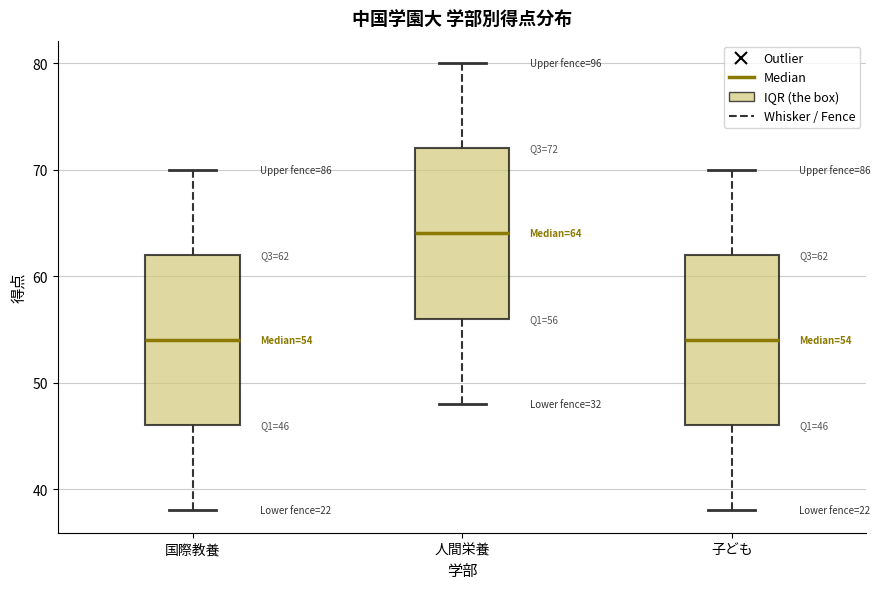

Which box has the highest median line?

人間栄養